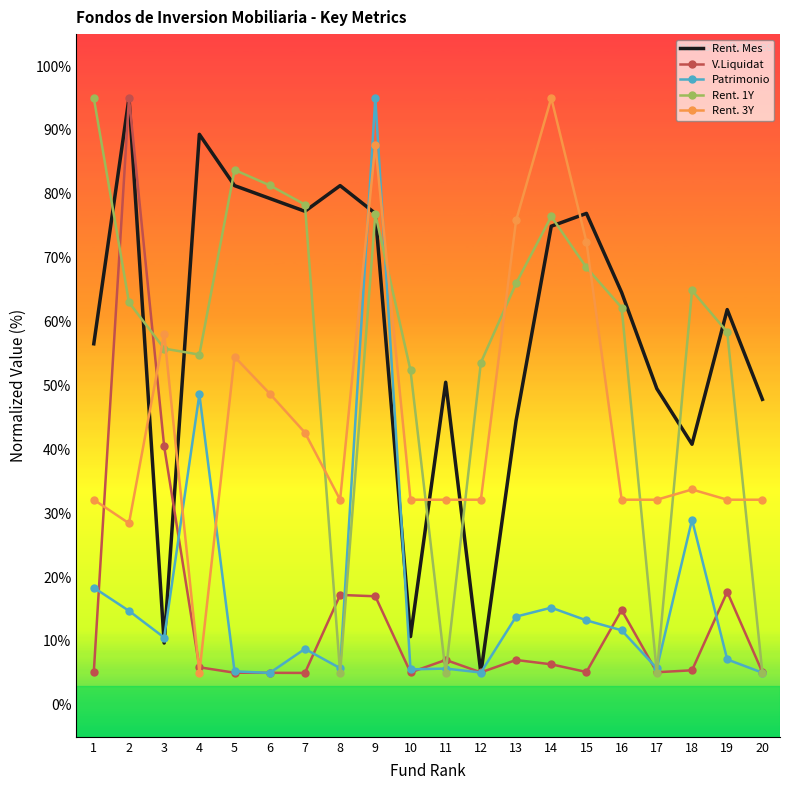

What is the lowest value of the Patrimonio series?

5.0